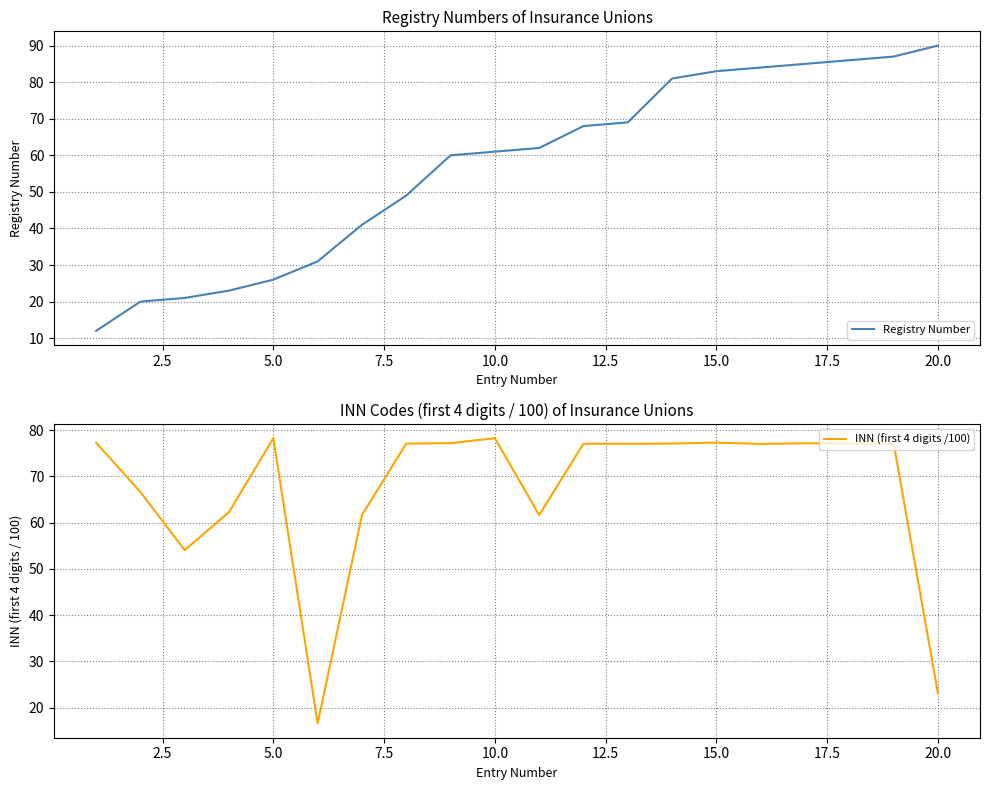

What is the value of the Registry Number point at the 16th from the left?

84.0